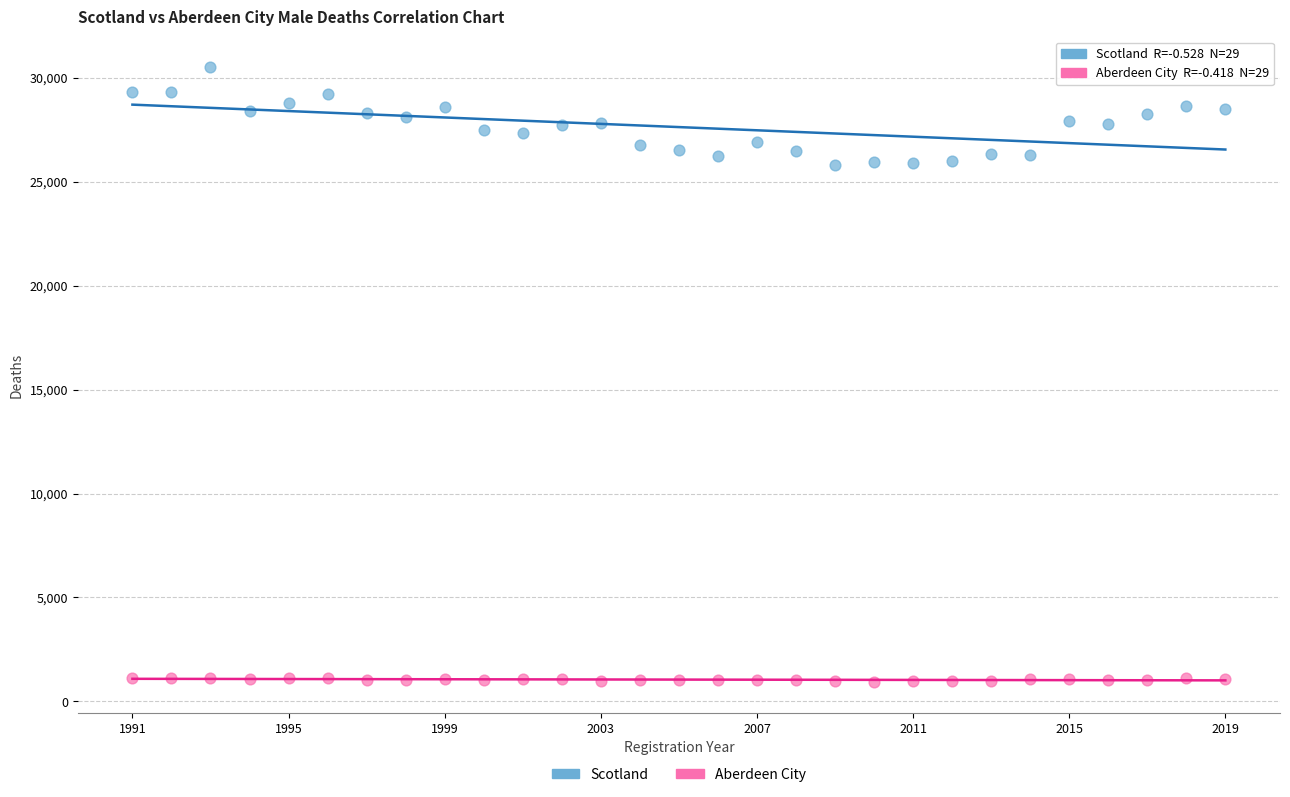

Which series has the largest Y range (max minus min)?

Scotland